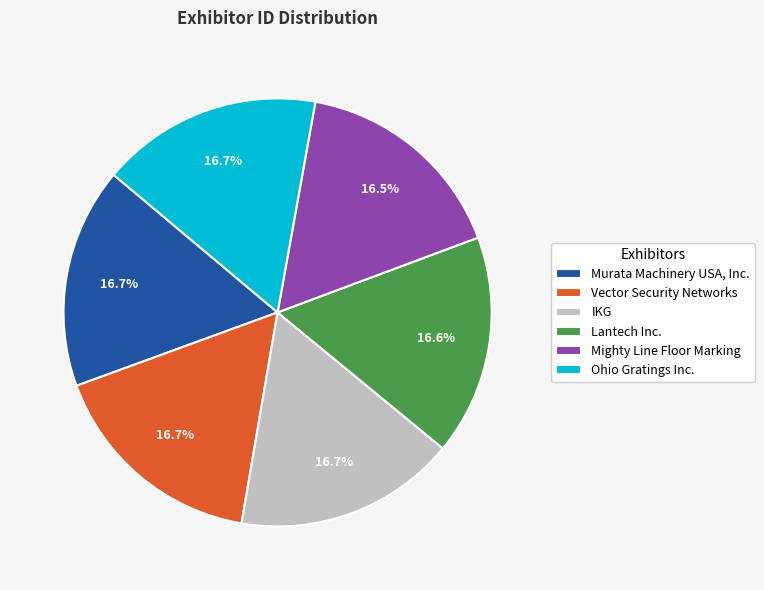

What percentage is the Murata Machinery USA, Inc. slice, to the nearest percent?

17%